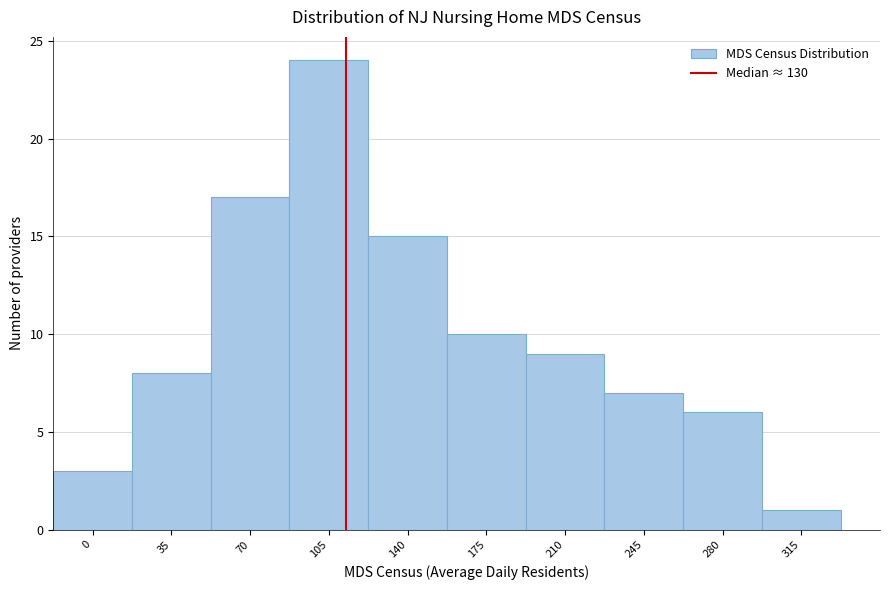

Reading left to right, list all the values displayed in this chart.

3	8	17	24	15	10	9	7	6	1